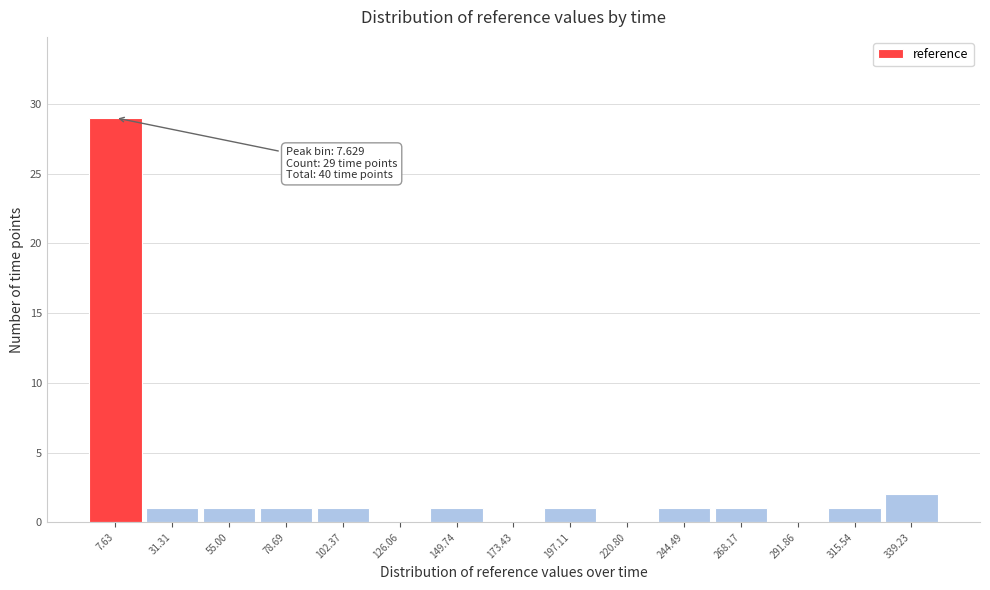

Over which range of the x-axis is the bar tallest?

-5 to 20